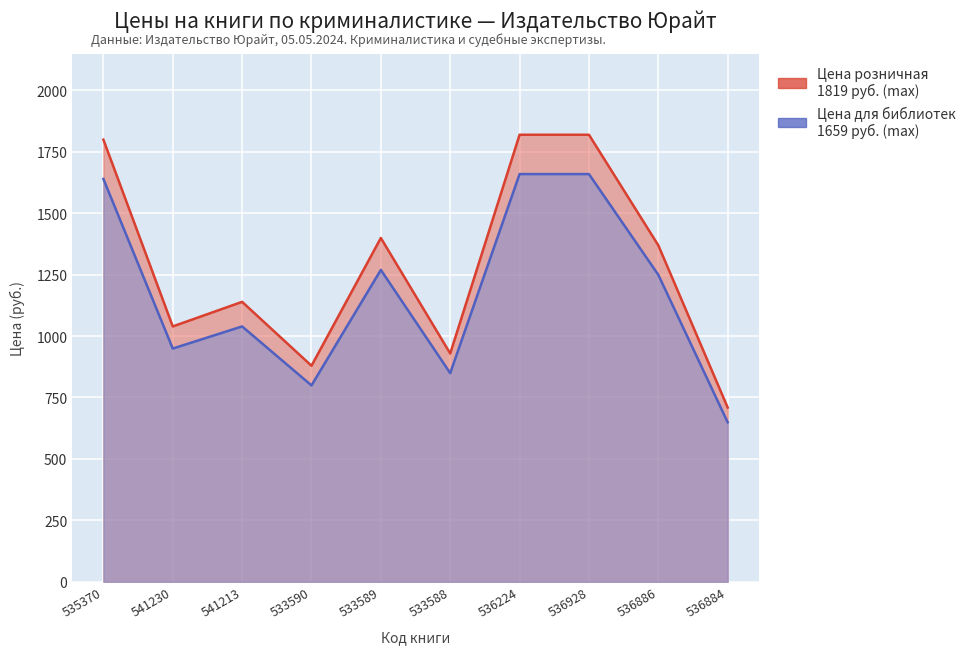

Where does the Цена розничная series first go above 1369?

535370